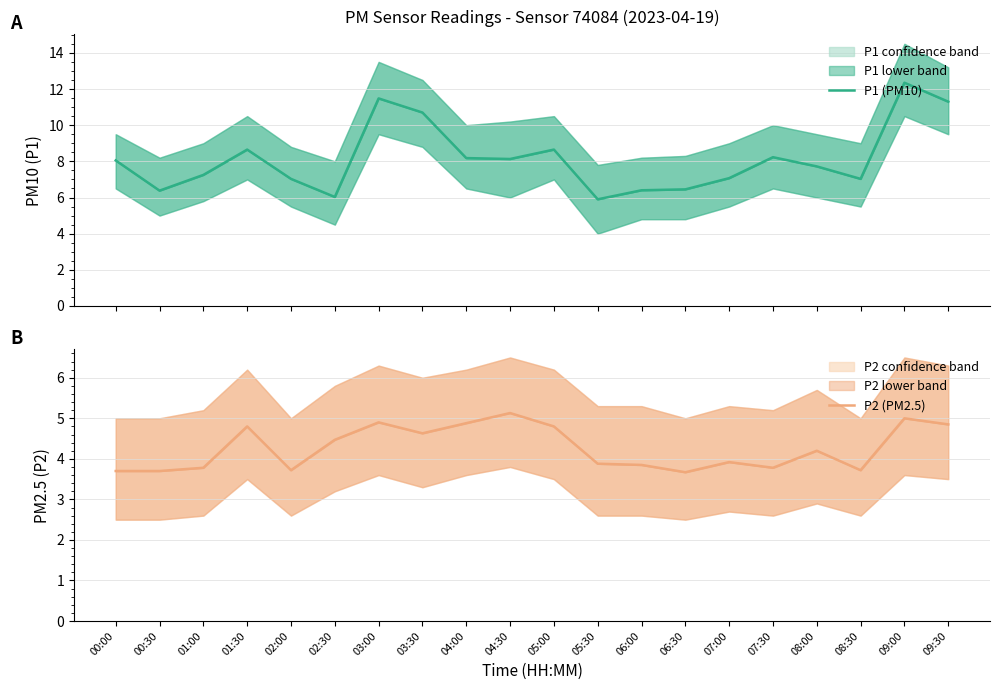

List the series in order of their overall mean, highest first.

P1 (PM10), P2 (PM2.5)